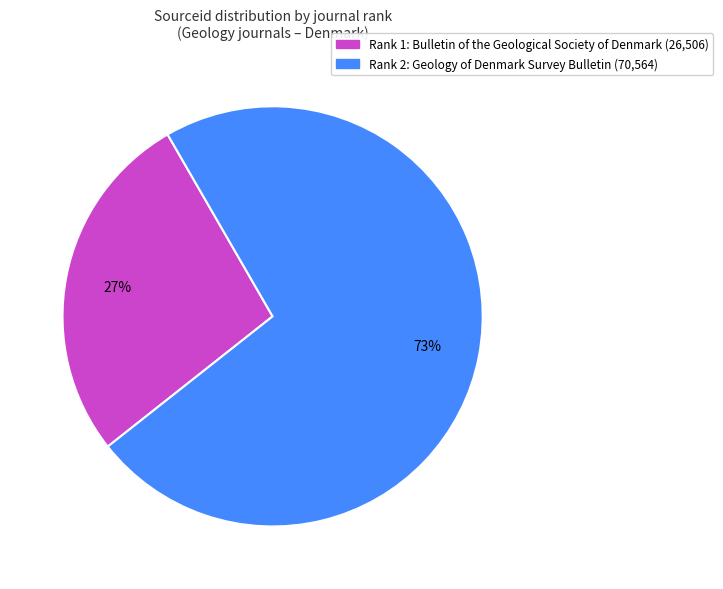

Does any single category account for the majority?

Yes